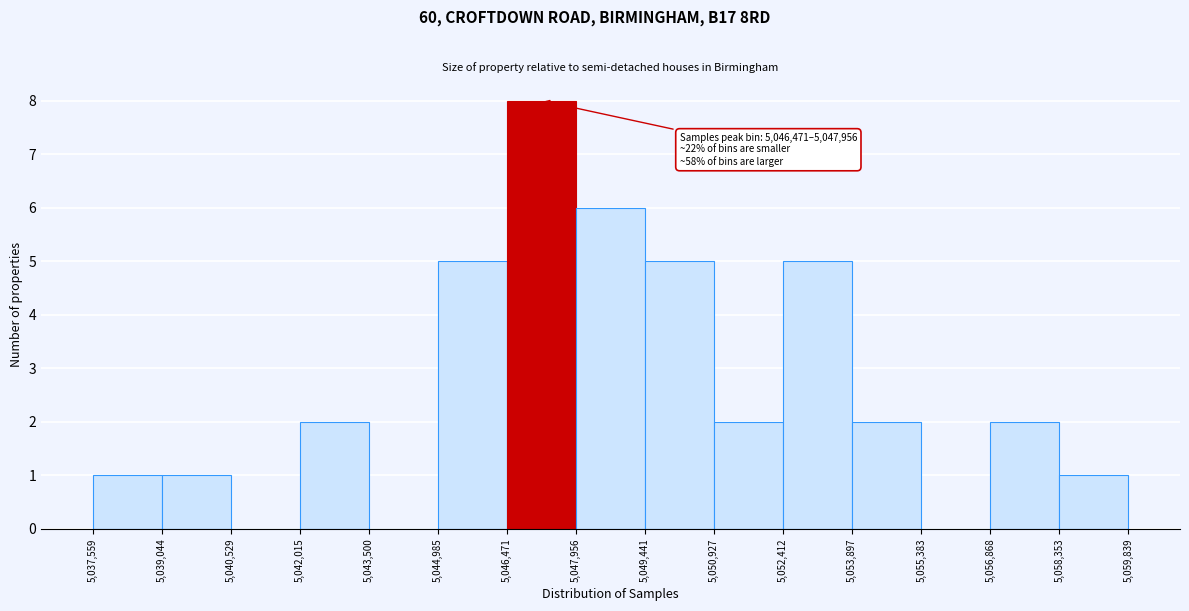

Over which range of the x-axis is the bar tallest?

5,046,471 to 5,047,956